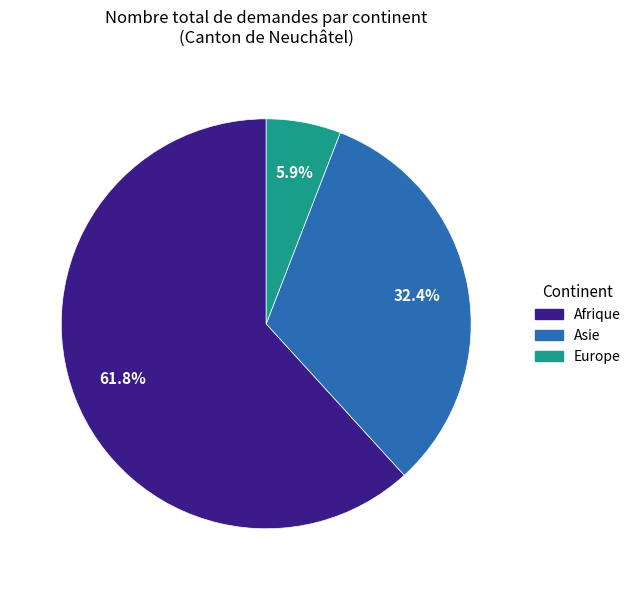

How many segments does this pie chart have?

3